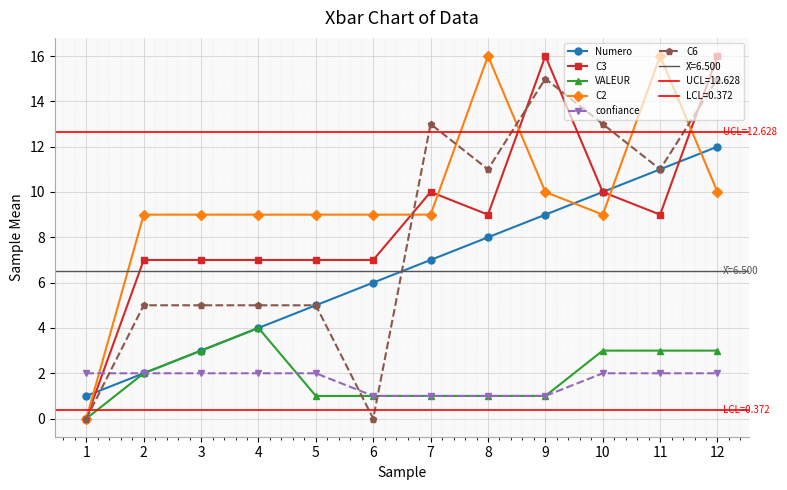

Reading left to right, list all the values displayed in this chart.

Numero: 1	2	3	4	5	6	7	8	9	10	11	12
C3: 0	7	7	7	7	7	10	9	16	10	9	16
VALEUR: 0	2	3	4	1	1	1	1	1	3	3	3
C2: 0	9	9	9	9	9	9	16	10	9	16	10
confiance: 2	2	2	2	2	1	1	1	1	2	2	2
C6: 0	5	5	5	5	0	13	11	15	13	11	15